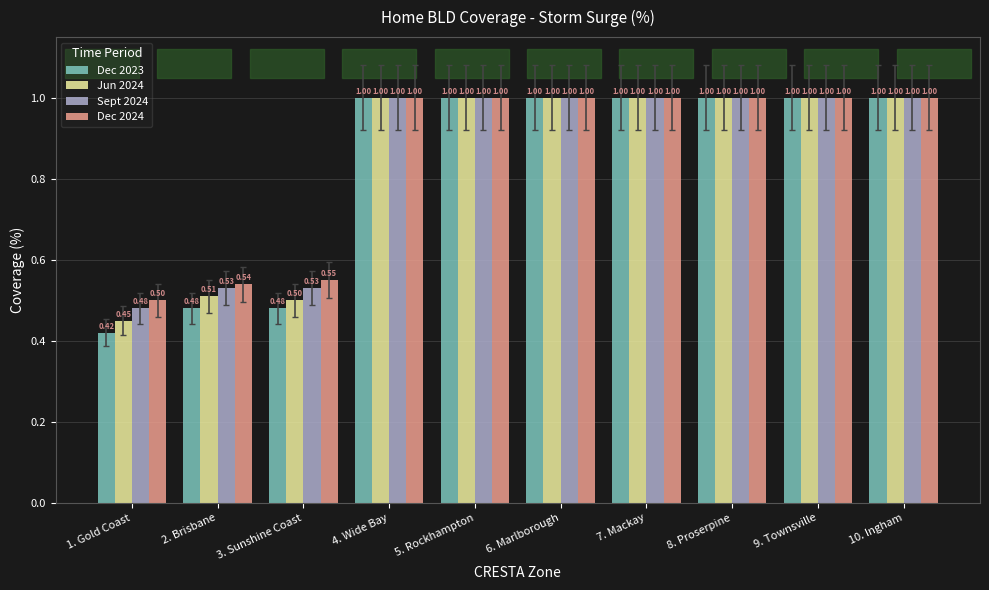

What position from the left is 6. Marlborough?

6